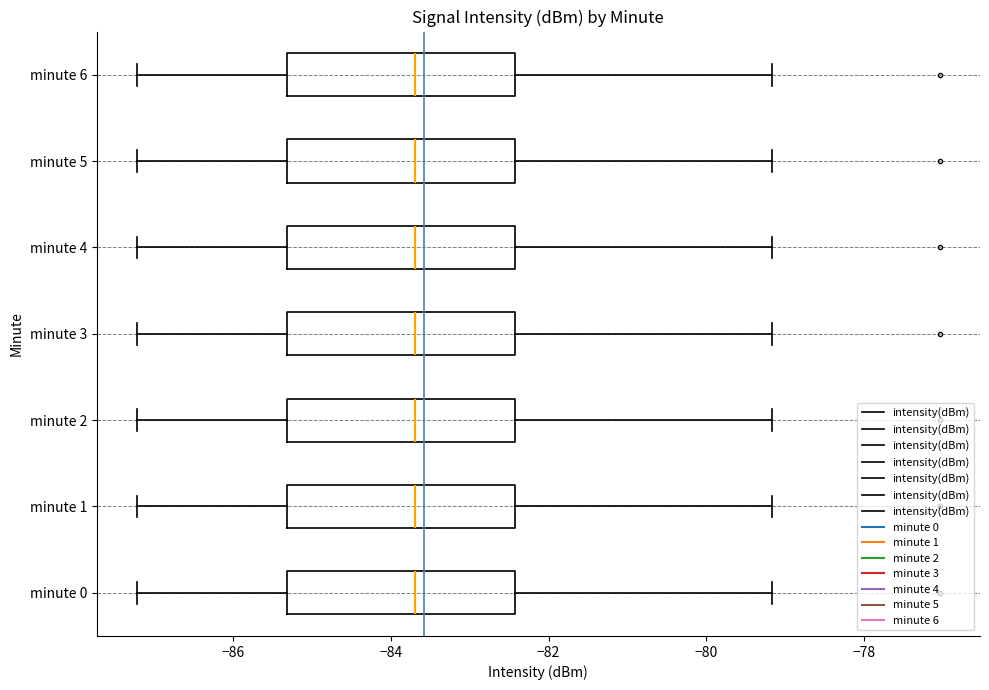

Reading bottom to top, read every box against the x-axis: the position of its median line, the range the box covers, and the ends of its whiskers. The values are not printed on the chart, so give them approximately, as read against the axis.

minute 0: median -83.6, box -85.4 to -82.4, whiskers -87.2 to -79.2
minute 1: median -83.6, box -85.4 to -82.4, whiskers -87.2 to -79.2
minute 2: median -83.6, box -85.4 to -82.4, whiskers -87.2 to -79.2
minute 3: median -83.6, box -85.4 to -82.4, whiskers -87.2 to -79.2
minute 4: median -83.6, box -85.4 to -82.4, whiskers -87.2 to -79.2
minute 5: median -83.6, box -85.4 to -82.4, whiskers -87.2 to -79.2
minute 6: median -83.6, box -85.4 to -82.4, whiskers -87.2 to -79.2